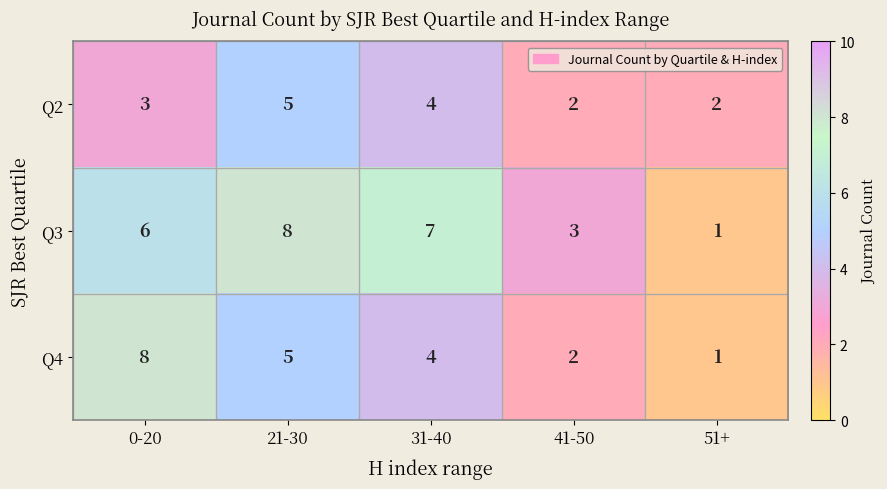

List the series in order of their overall mean, lowest first.

Q2, Q4, Q3